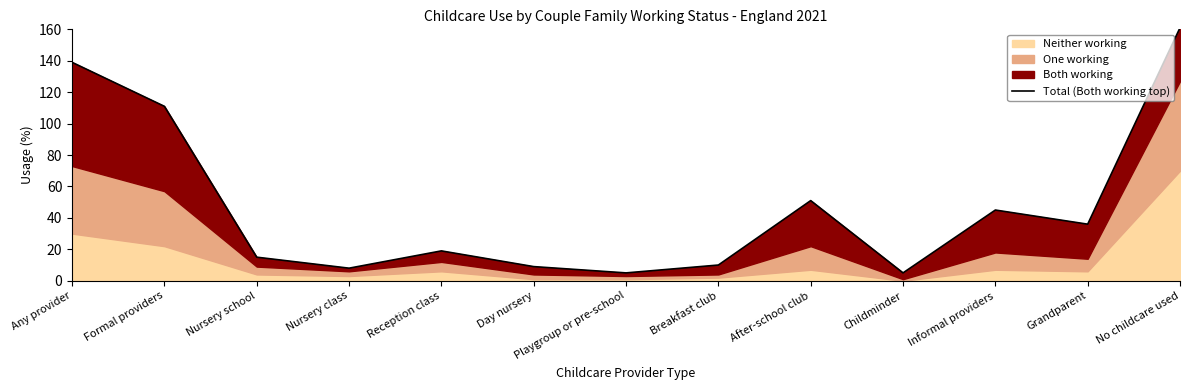

Does the chart display data point markers on the line(s)?

No